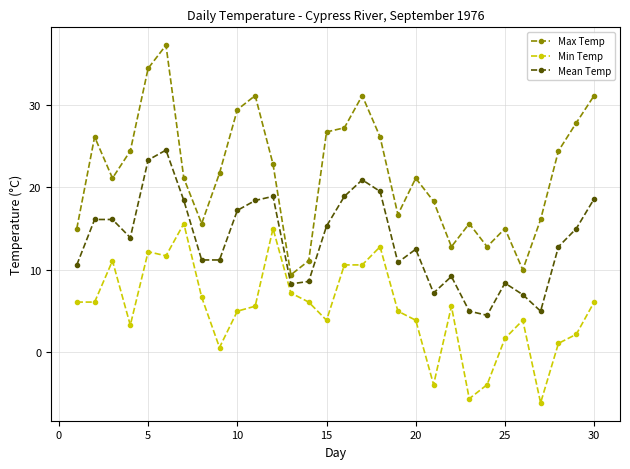

What is the value of the Max Temp point at the 17th from the left?

31.1